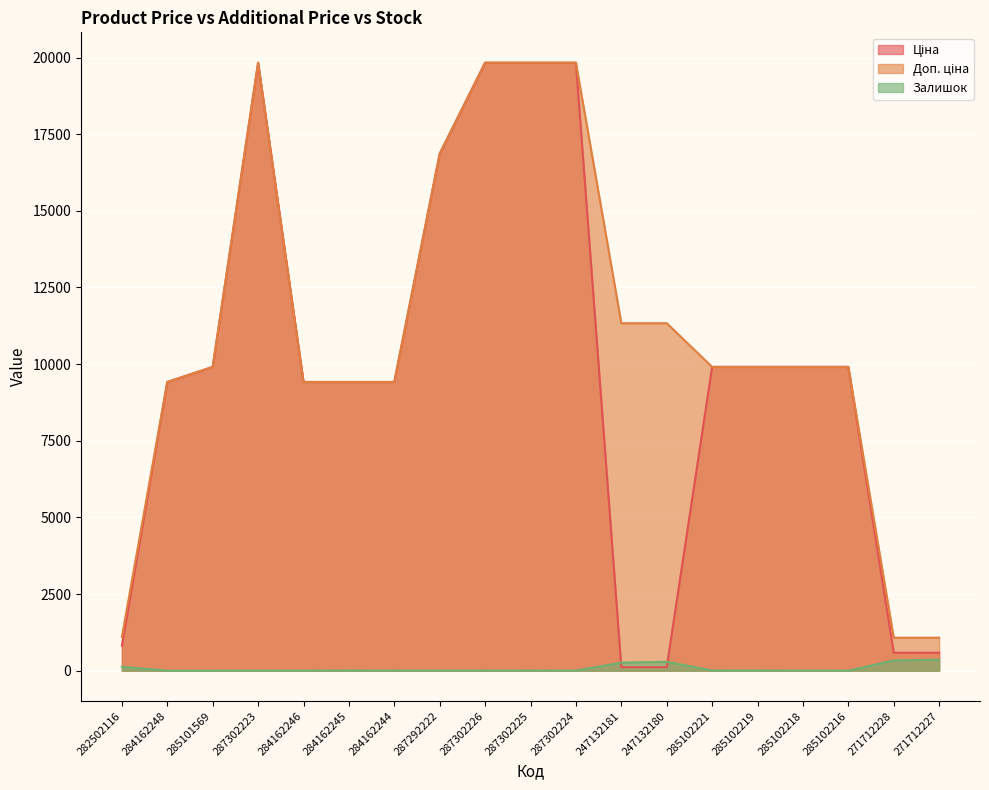

What is the label of the 8th point from the left?

287292222